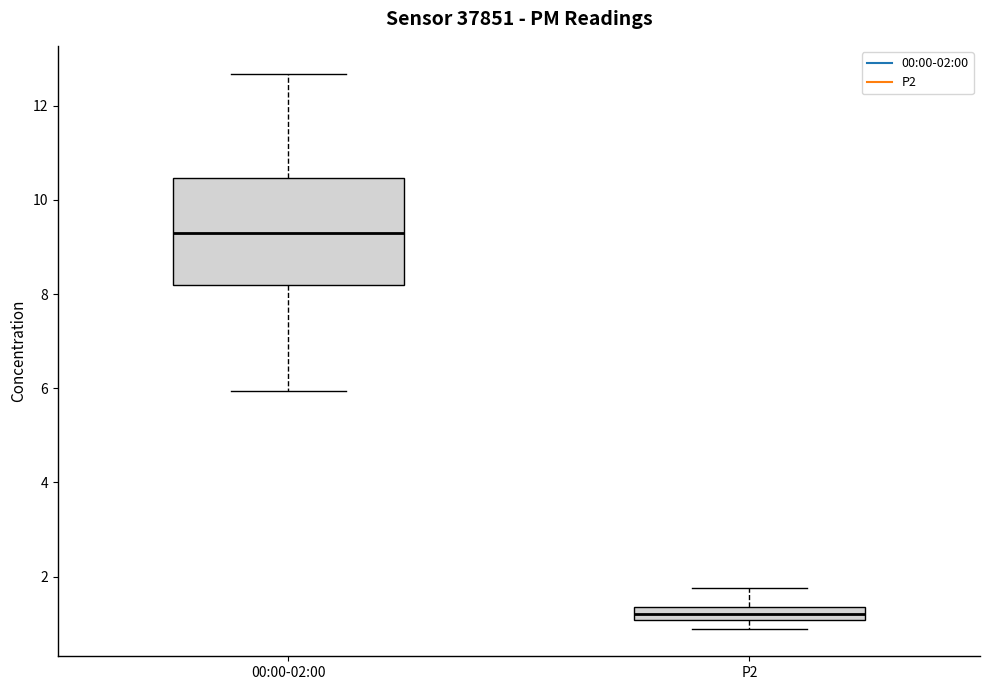

Comparing the boxes themselves (not the whiskers), which one is the tallest?

00:00-02:00